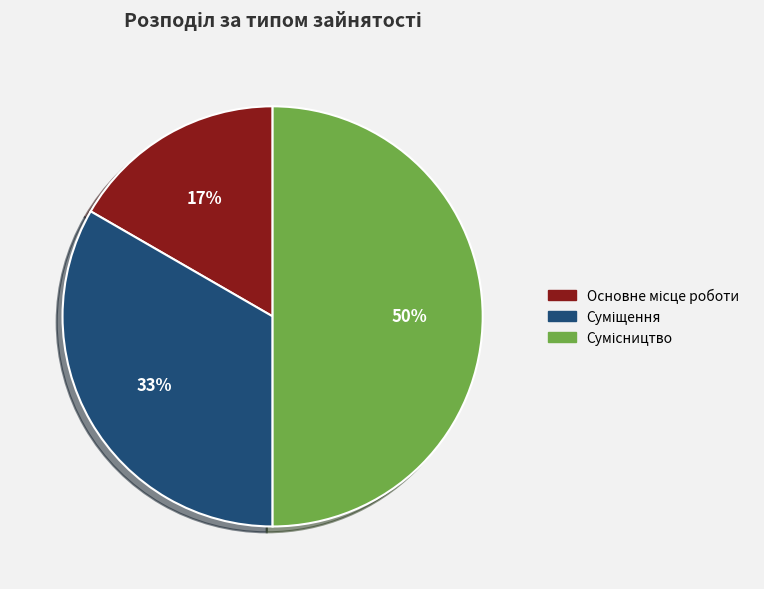

To the nearest percent, what is the average slice percentage?

33%